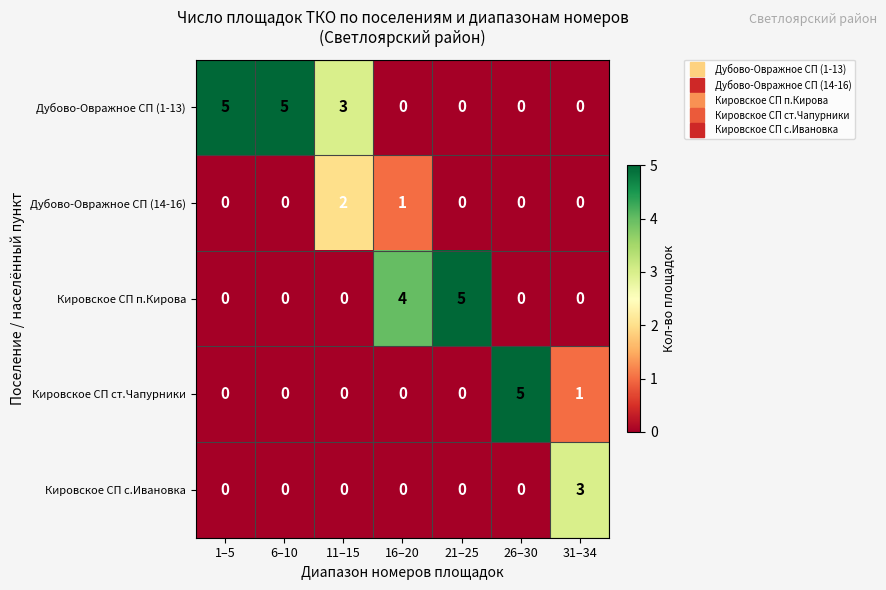

Which series has the largest total across all categories?

Дубово-Овражное СП (1-13)